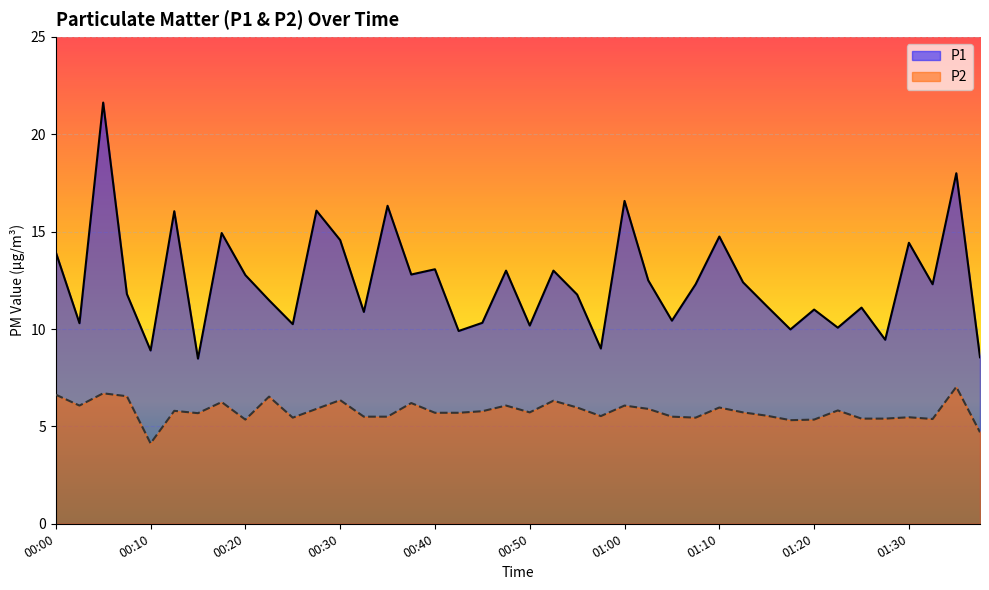

What position from the right is 01:35?

2